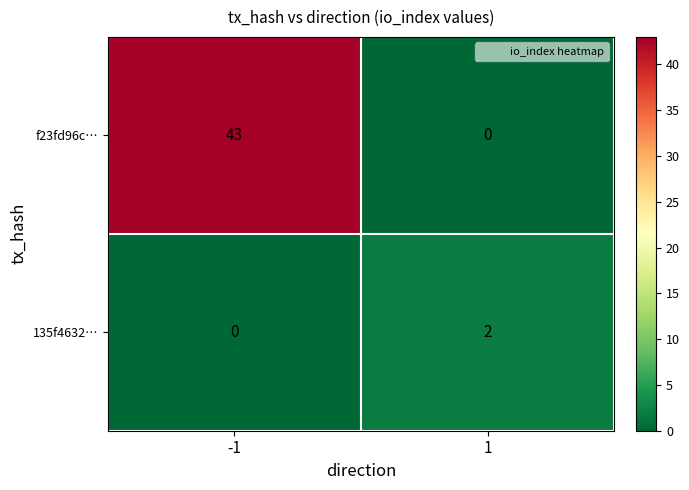

Reading left to right, extract all data points from this chart.

f23fd96c…: -1=43	1=0
135f4632…: -1=0	1=2